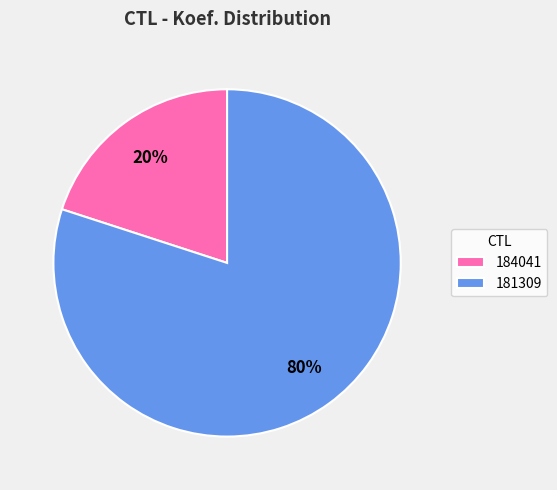

Which category has the biggest portion of the pie?

181309